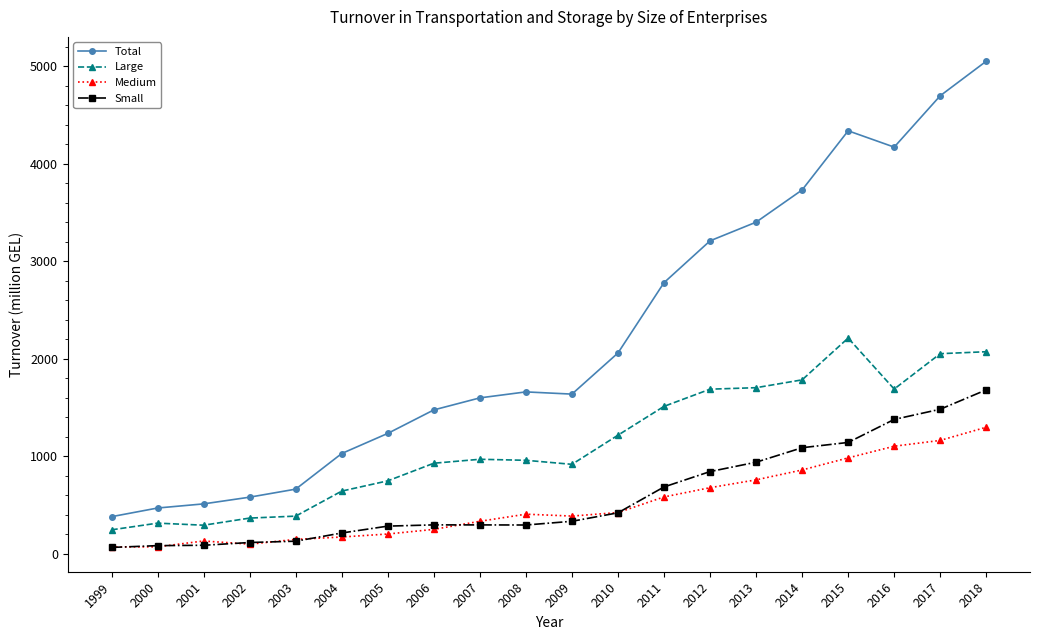

What is the highest value of the Total series?

5054.0